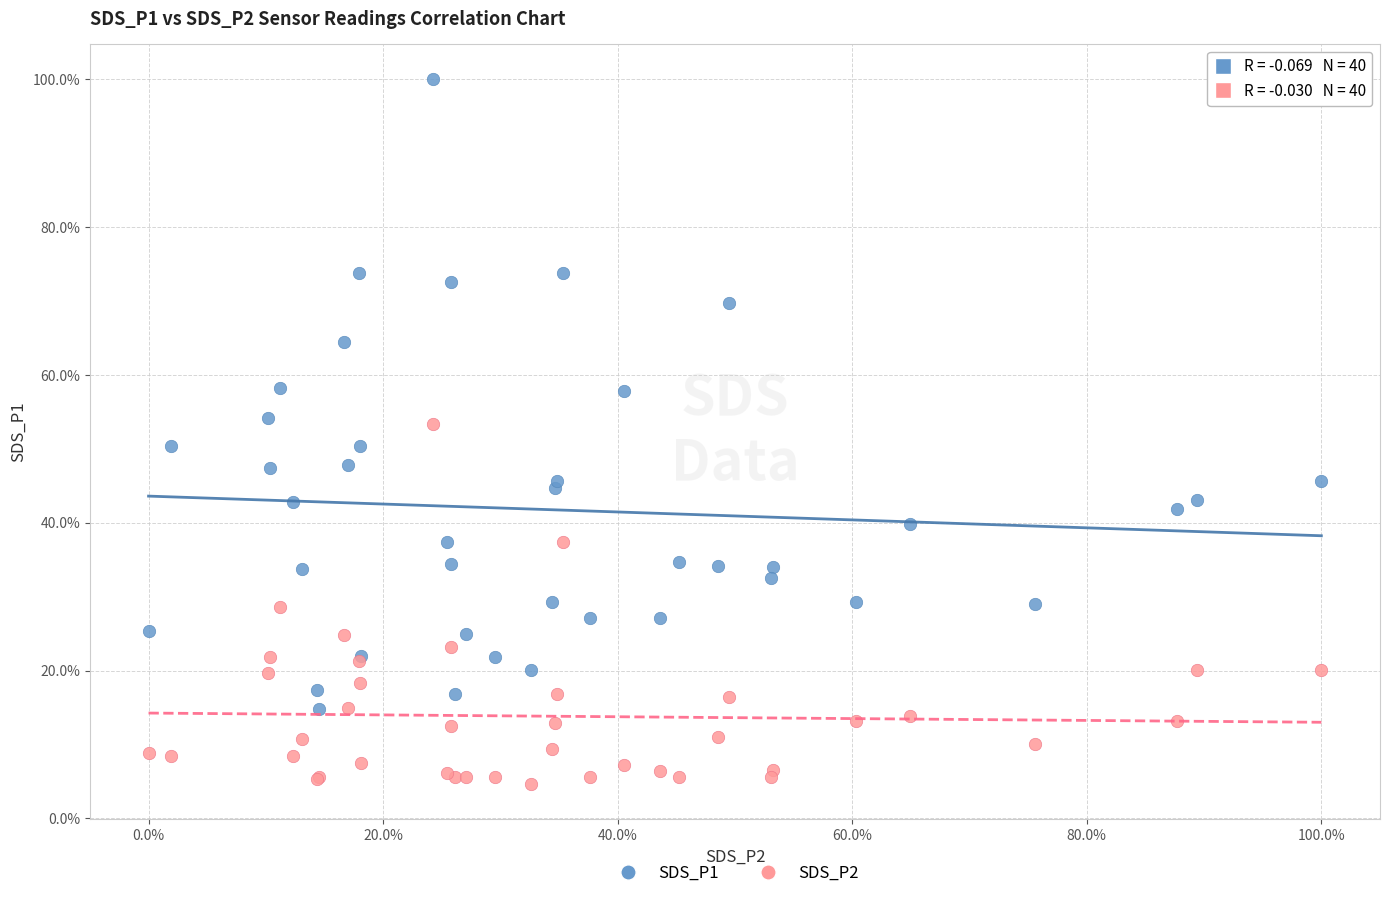

Which series reaches the maximum Y coordinate?

SDS_P1